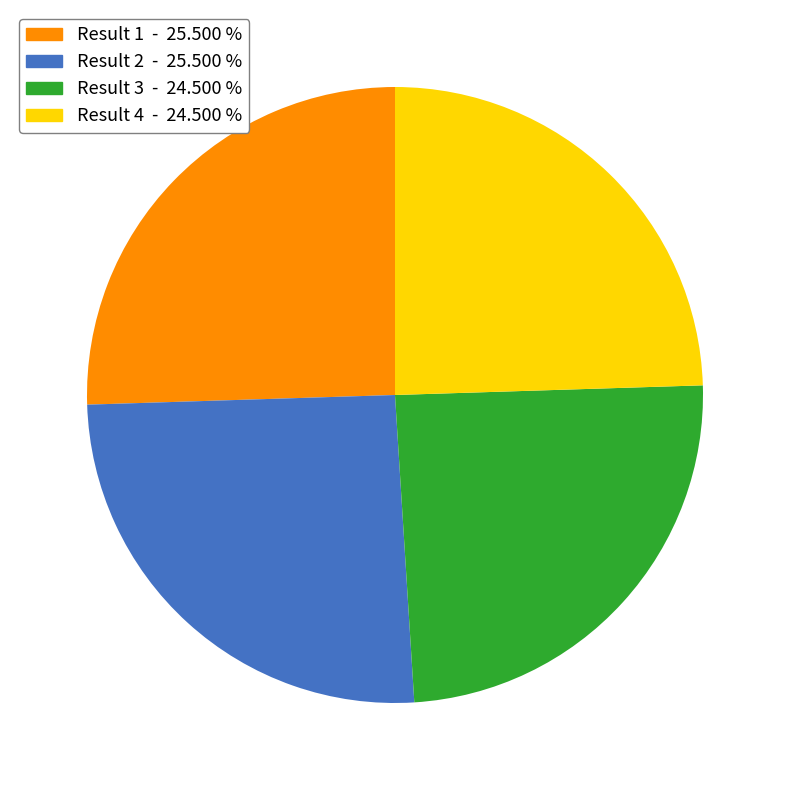

Is there any slice that represents more than half of the pie?

No